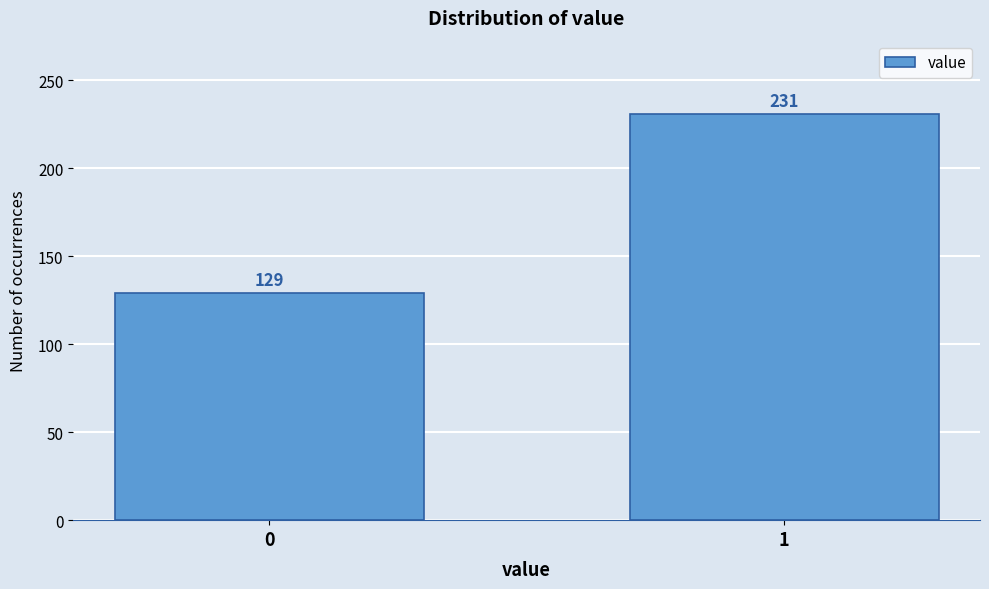

Reading left to right, what are all the values shown in this chart?

0=129	1=231